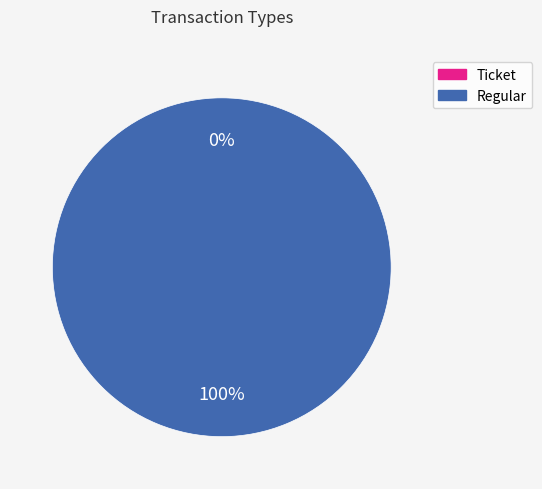

What is the smallest slice in the pie chart?

Ticket